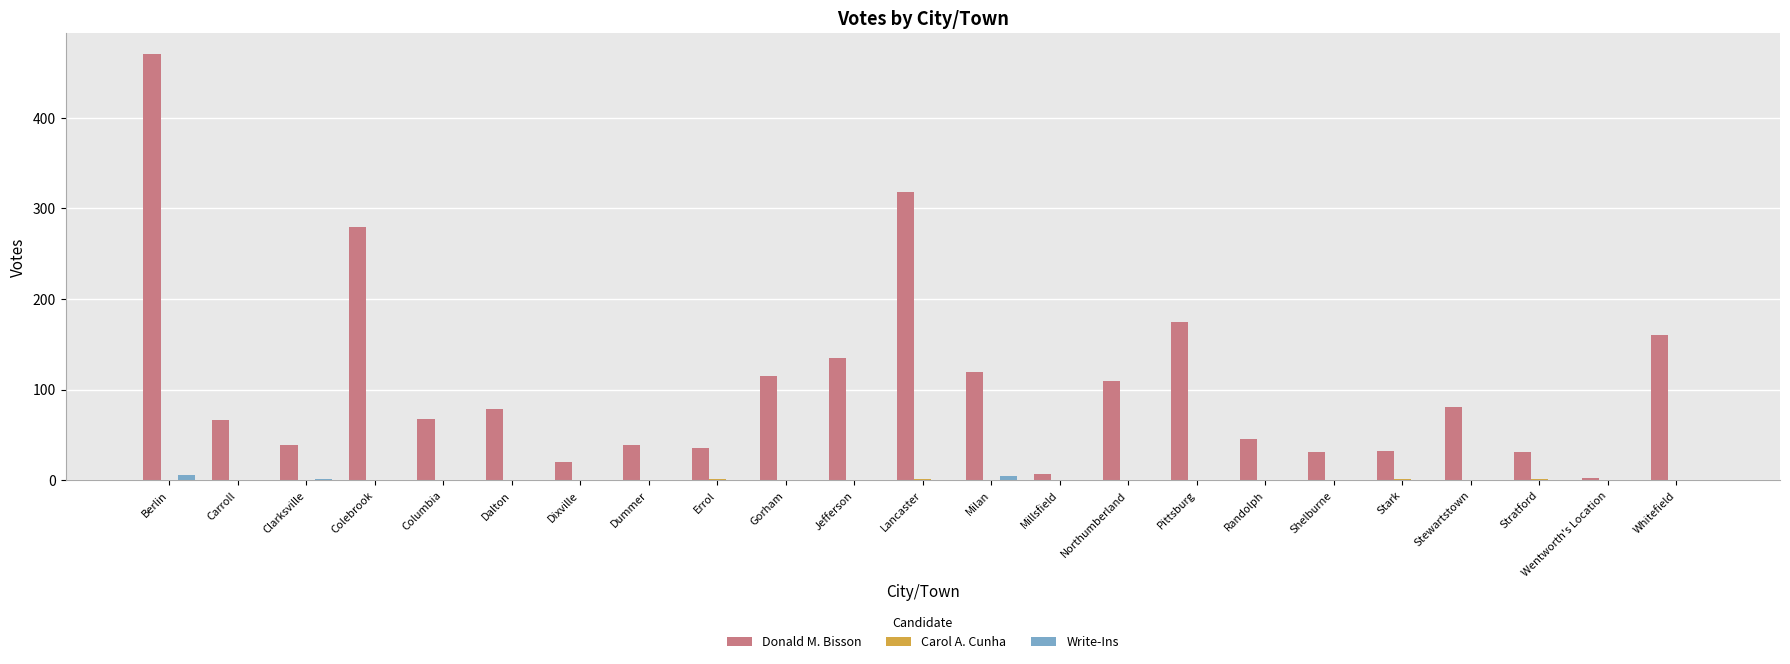

Where is Donald M. Bisson nearest to the value 236?

Colebrook